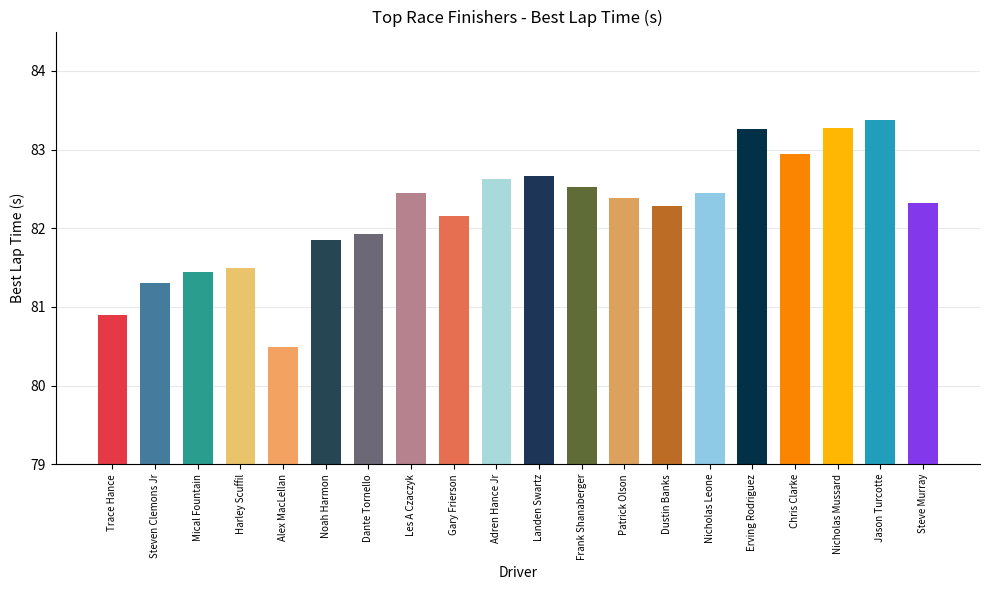

What is the maximum value shown in the chart?

83.4